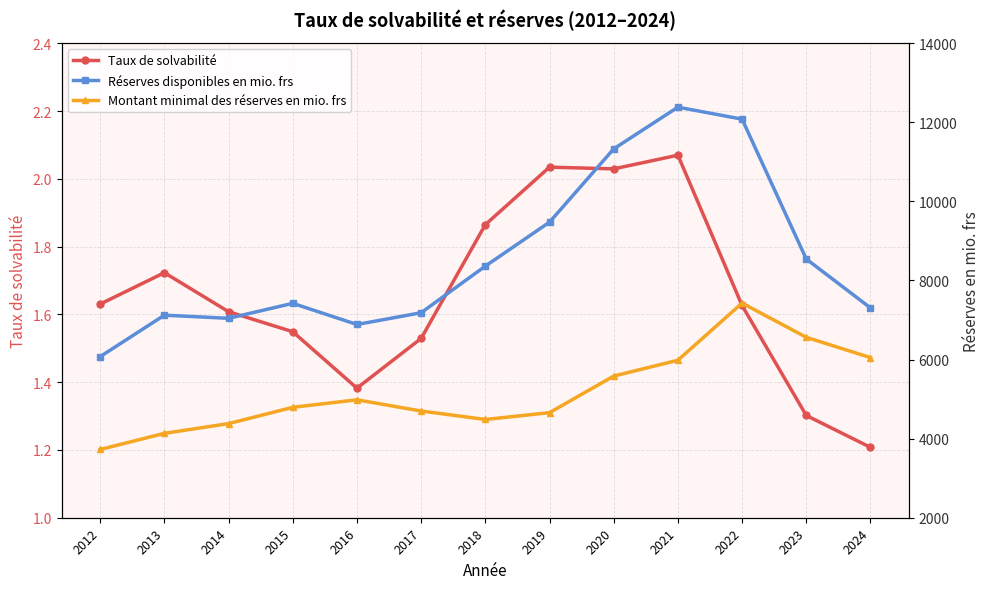

At which category does Montant minimal des réserves en mio. frs reach its first local peak?

2016